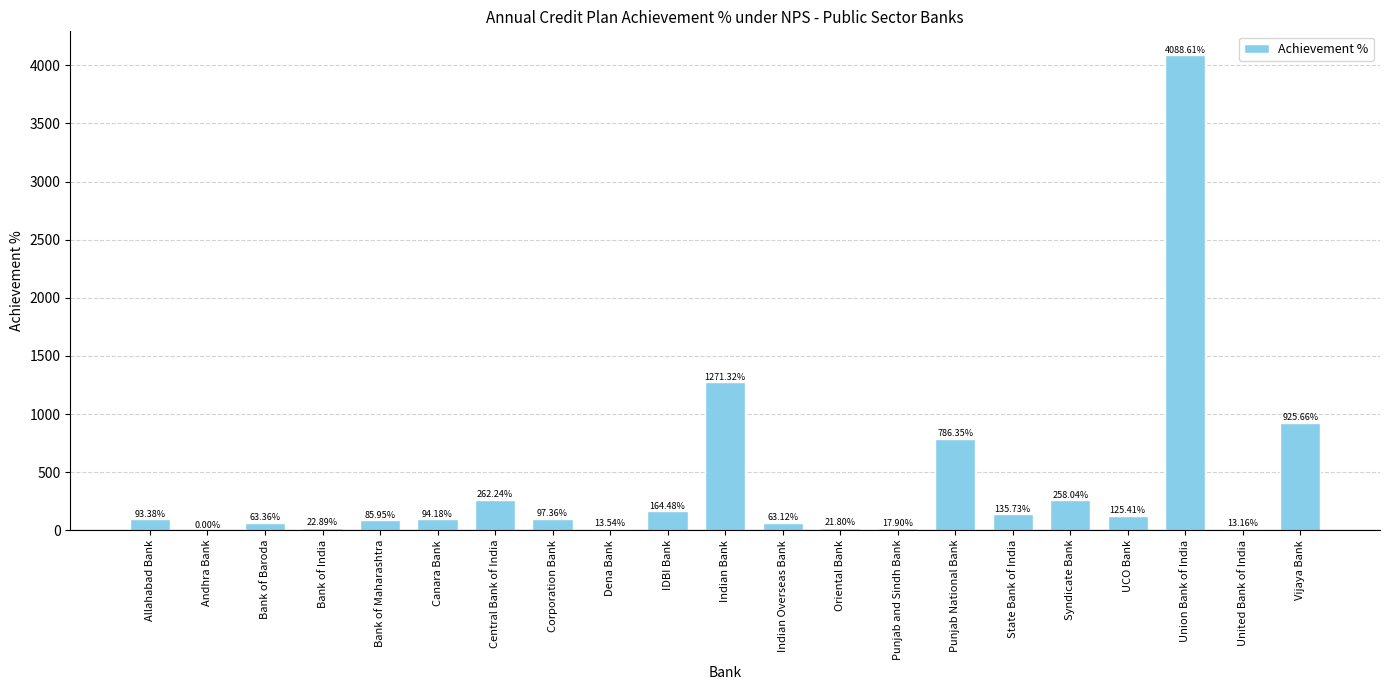

Reading right to left, what are all the values shown in this chart?

925.7	13.2	4088.6	125.4	258.0	135.7	786.4	17.9	21.8	63.1	1271.3	164.5	13.5	97.4	262.2	94.2	86.0	22.9	63.4	0.0	93.4